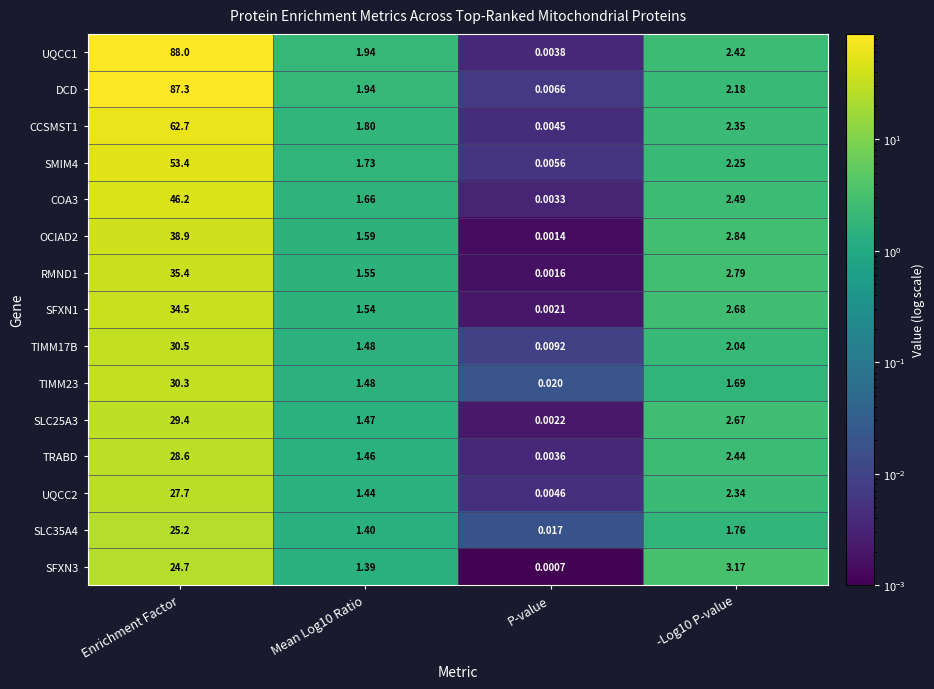

Is the value of SMIM4 at -Log10 P-value greater than the value of CCSMST1 at -Log10 P-value?

No